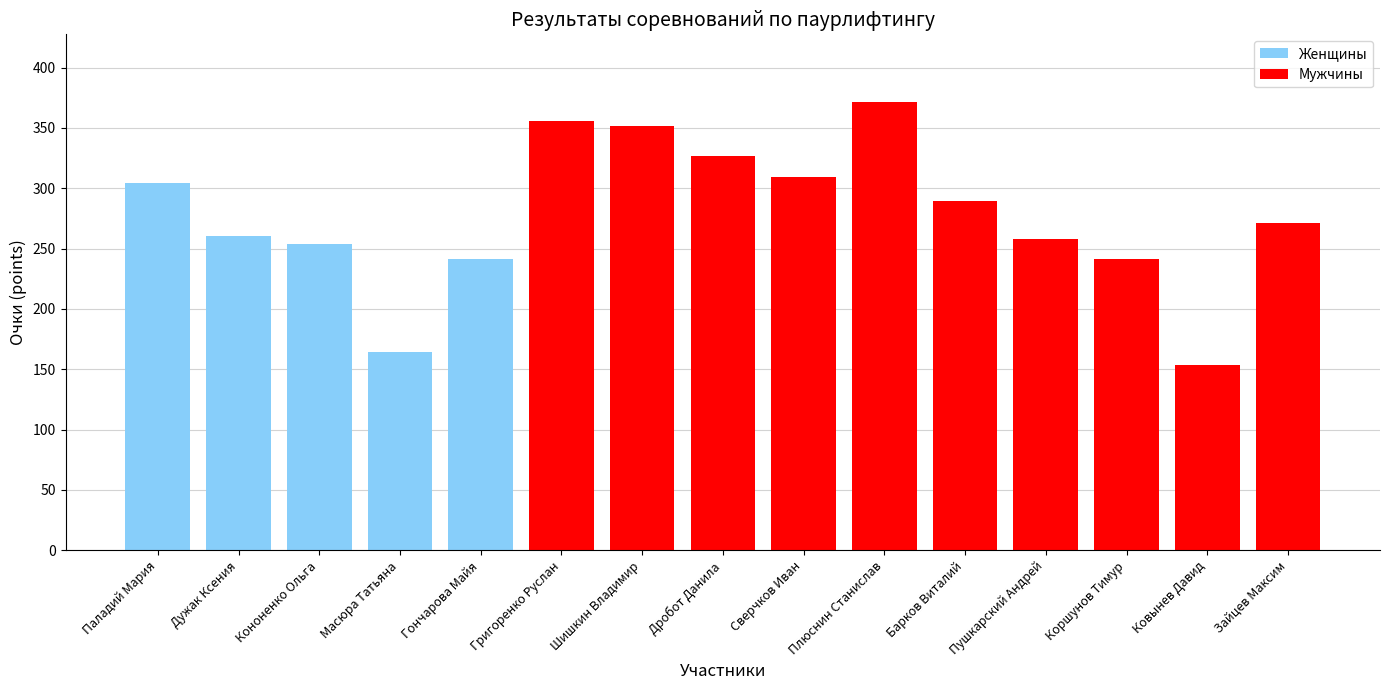

How many distinct data groups are displayed?

1